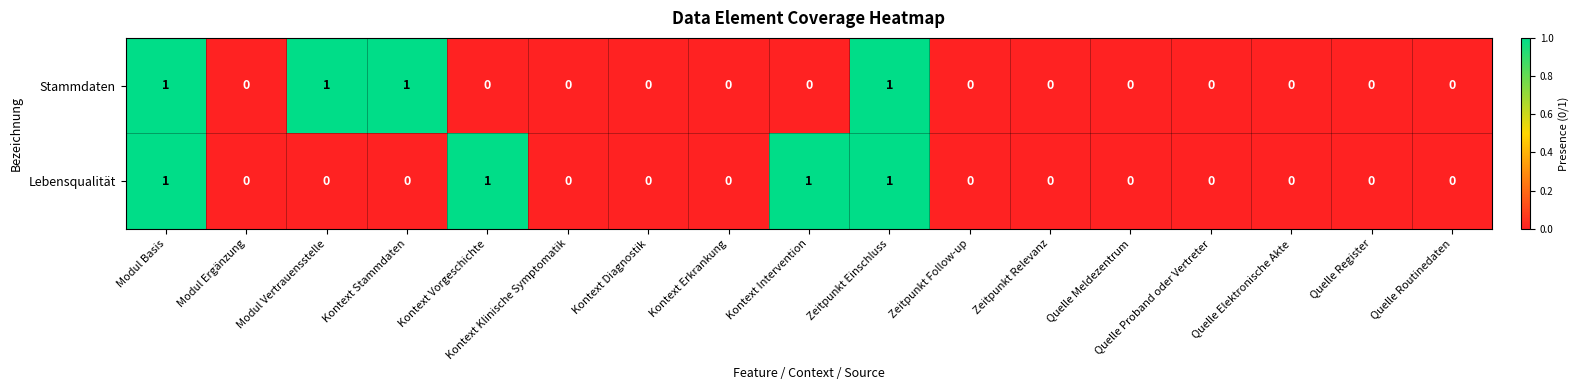

Count the Lebensqualität values in the range 0 to 1.

17